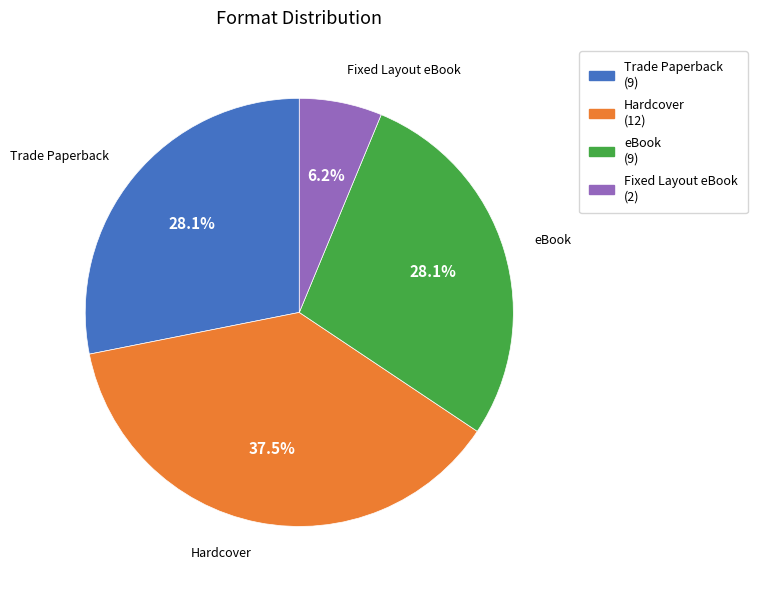

To the nearest percent, what is the average slice percentage?

25%